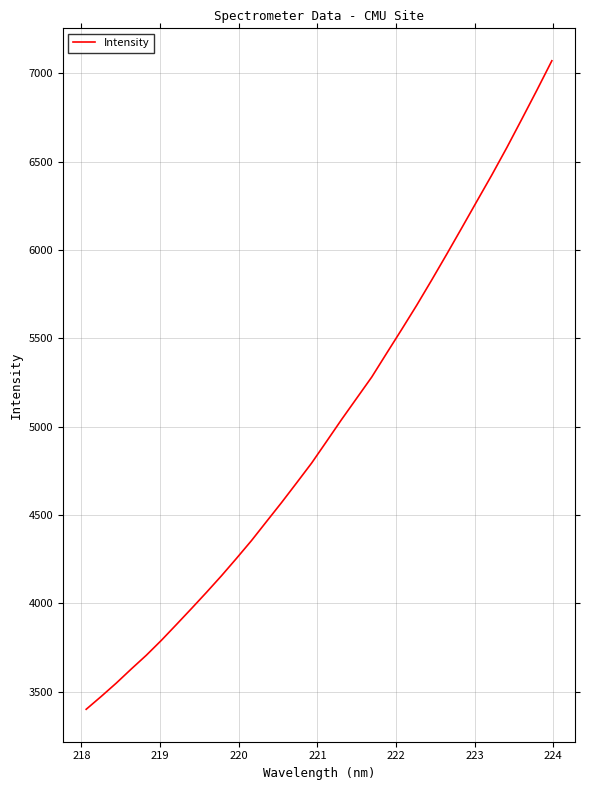

What is the greatest value displayed?

7071.7